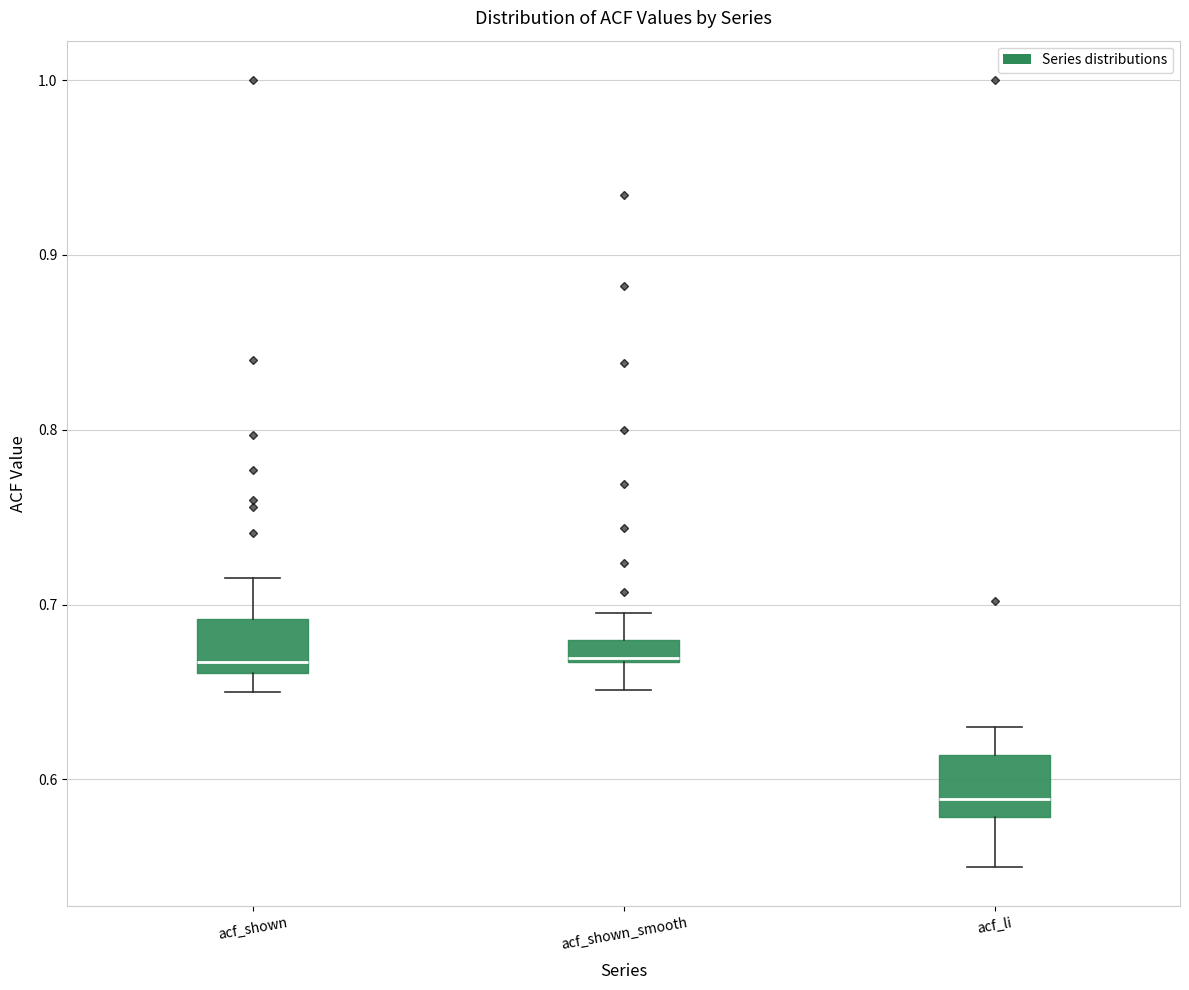

Where does the upper whisker of the box for acf_shown_smooth end on the y-axis? The values are not printed on the chart, so give them approximately, as read against the axis.

0.70